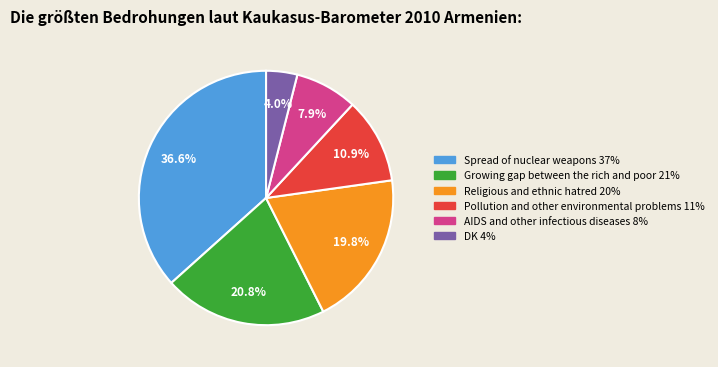

To the nearest percent, what is the difference between the largest and smallest slice percentages?

33%